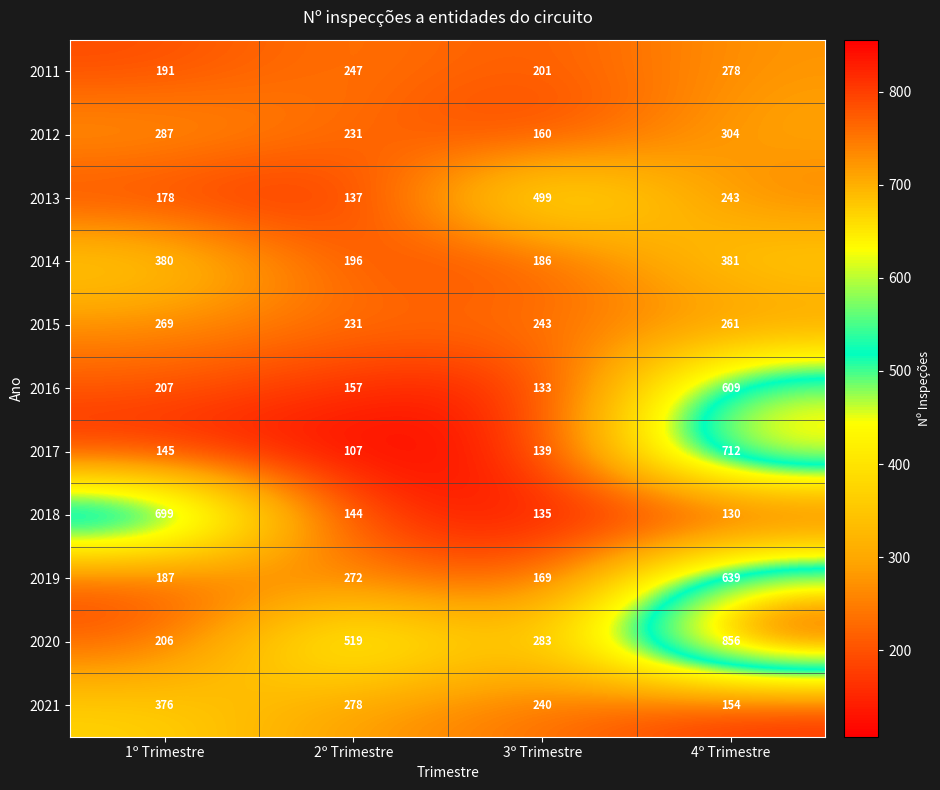

How many distinct data groups are displayed?

11